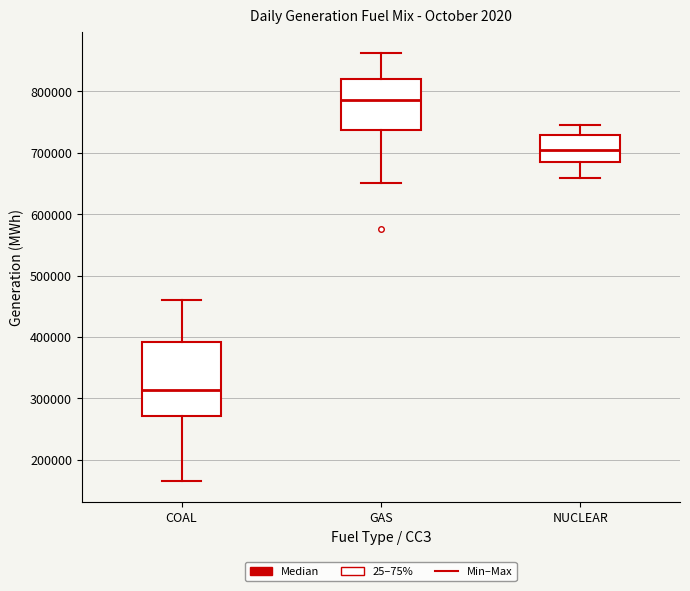

Where does the lower whisker of the box for COAL end on the y-axis? The values are not printed on the chart, so give them approximately, as read against the axis.

170000